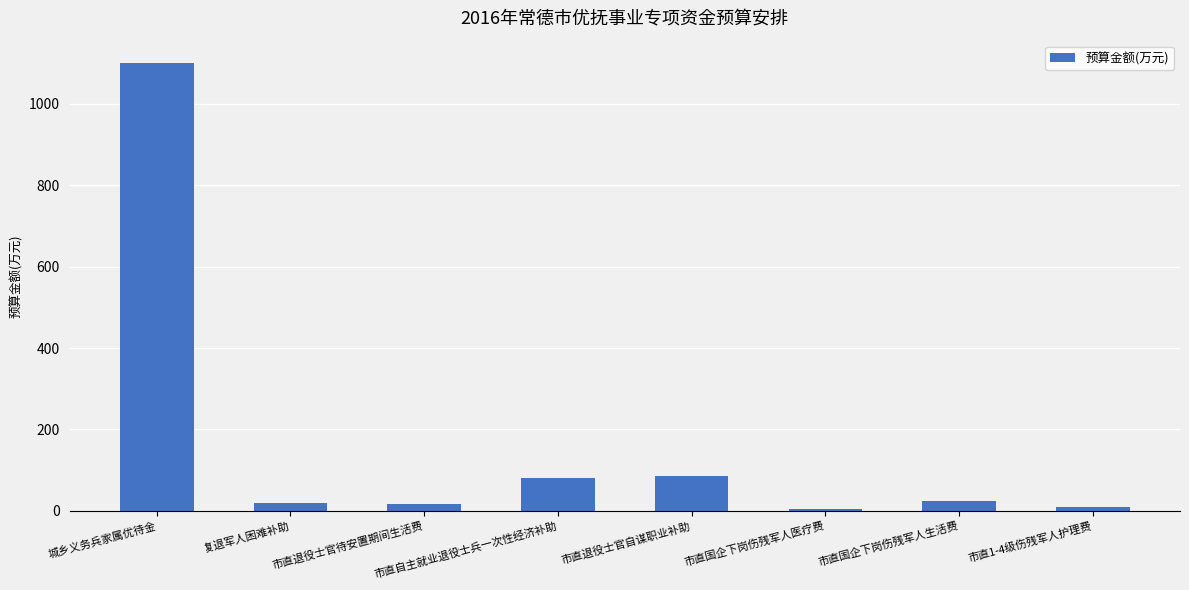

What is the label of the 4th bar from the left?

市直自主就业退役士兵一次性经济补助